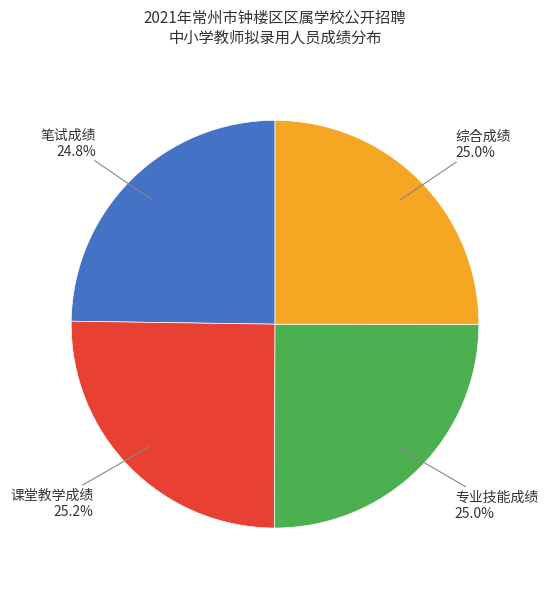

What is the ratio of the value at 笔试成绩 to the value at 综合成绩?

1.0